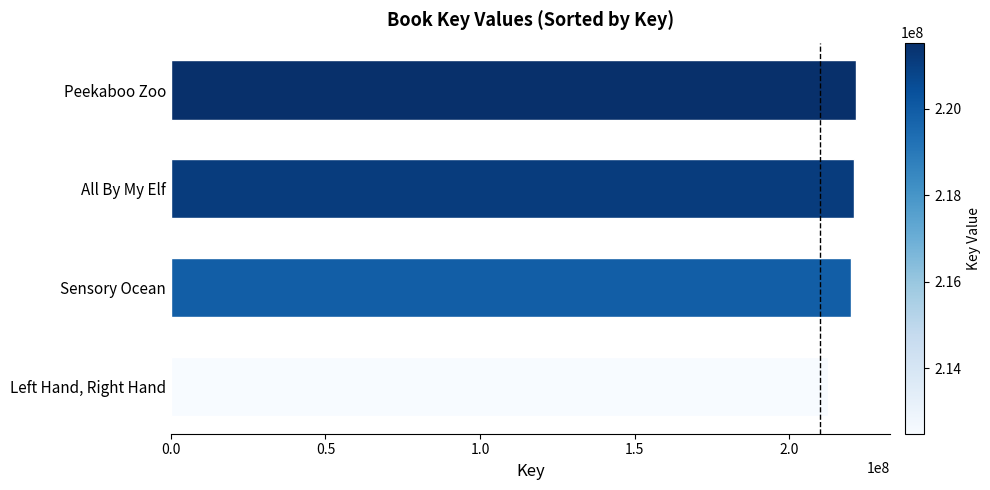

List the labels in order of value, smallest first.

Left Hand, Right Hand, Sensory Ocean, All By My Elf, Peekaboo Zoo